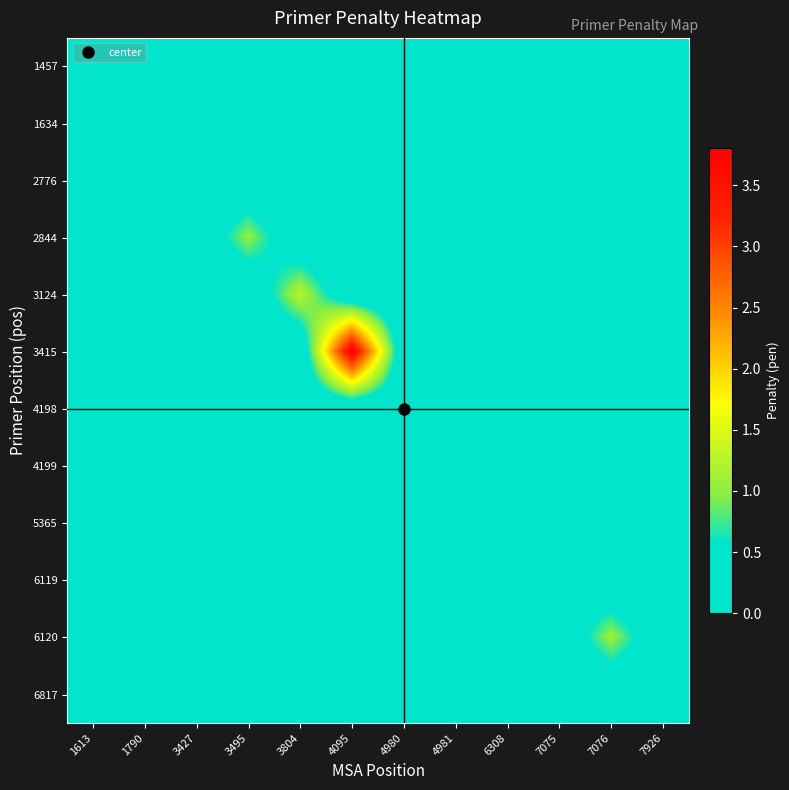

How many series are shown in this chart?

12